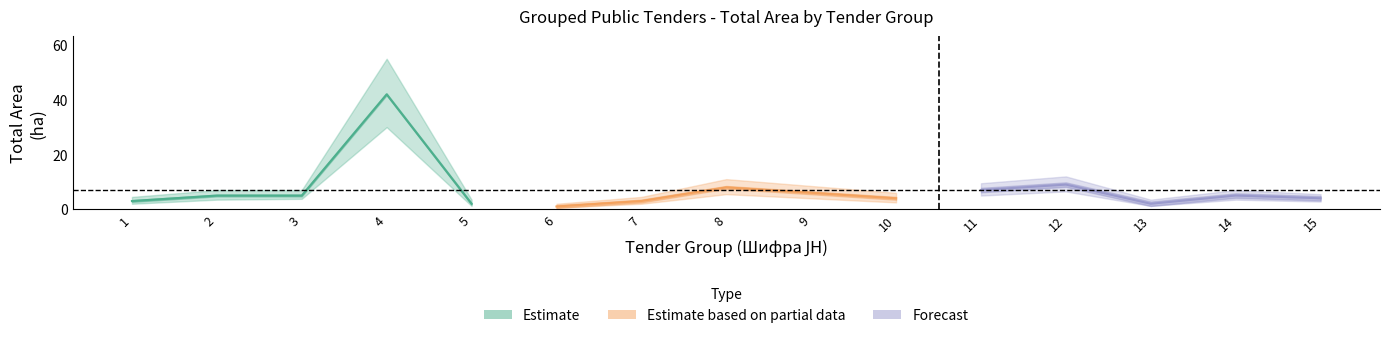

What is the value of the group_id point at the 15th from the left?

15.0